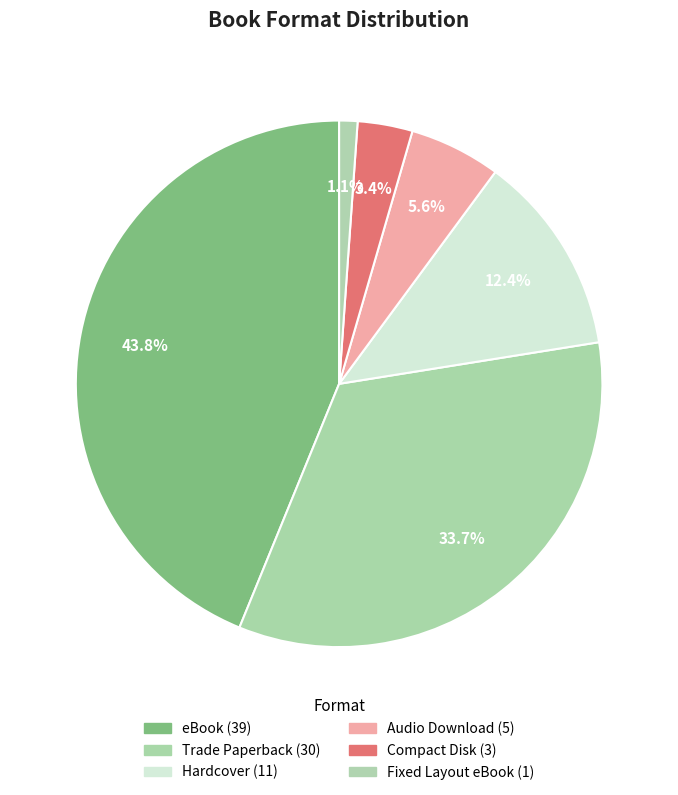

Count the number of slices in the pie.

6